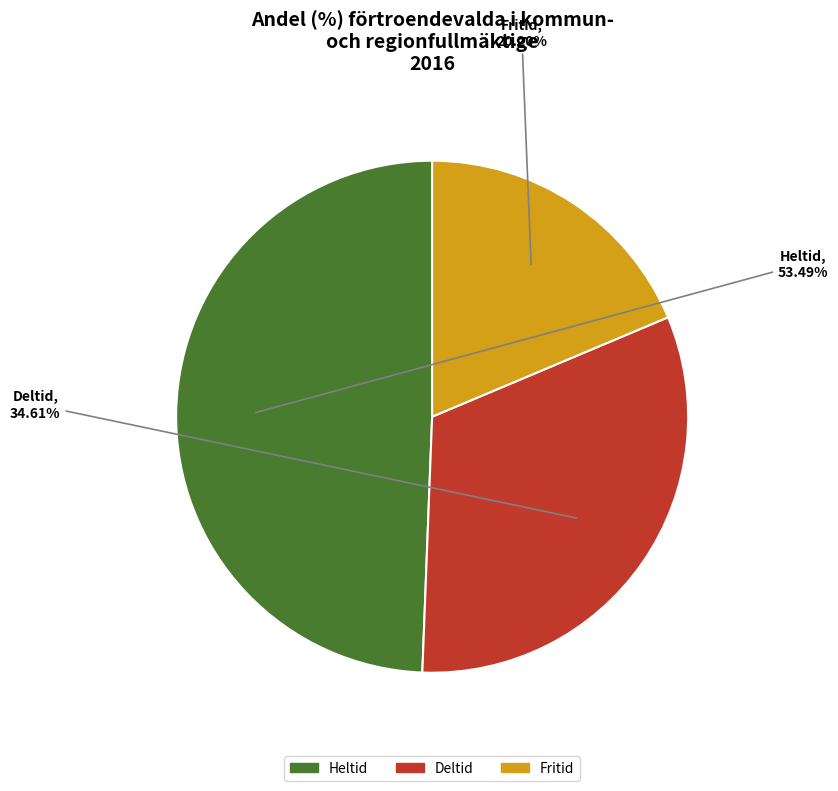

How many slices are in this pie chart?

3